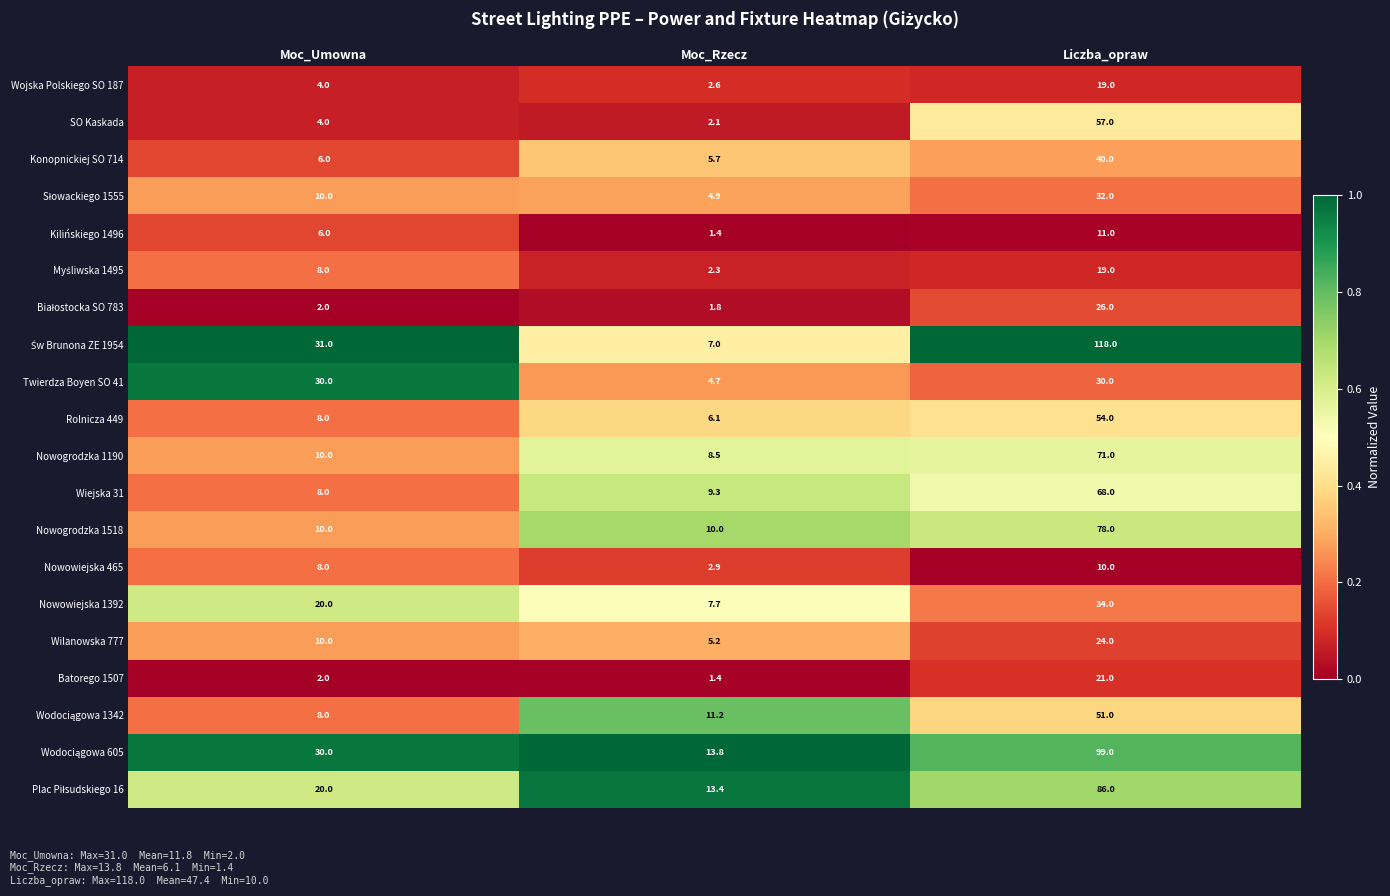

Which category has the lowest value across all series?

Moc_Rzecz